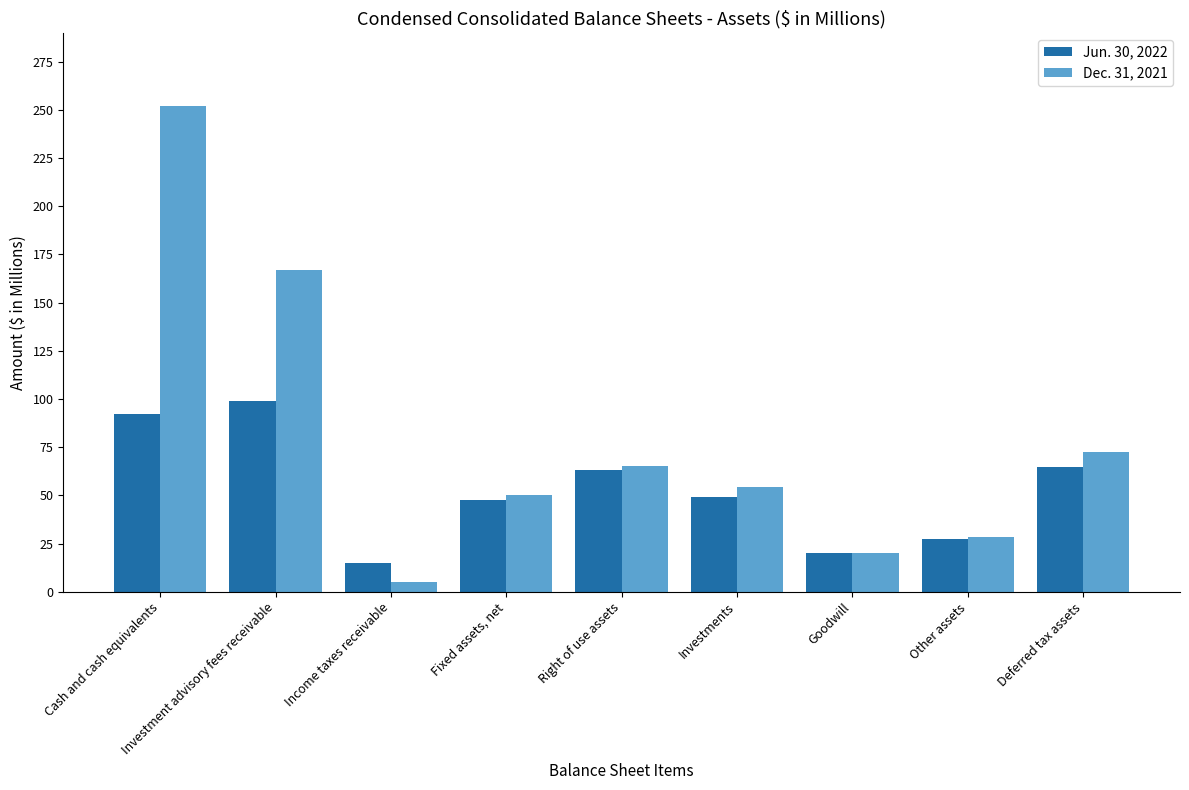

Reading right to left, list all the values displayed in this chart.

Jun. 30, 2022: Deferred tax assets=64.6	Other assets=27.3	Goodwill=20.3	Investments=49.1	Right of use assets=63.1	Fixed assets, net=47.8	Income taxes receivable=15.0	Investment advisory fees receivable=98.9	Cash and cash equivalents=92.2
Dec. 31, 2021: Deferred tax assets=72.4	Other assets=28.2	Goodwill=20.3	Investments=54.5	Right of use assets=65.1	Fixed assets, net=50.2	Income taxes receivable=4.9	Investment advisory fees receivable=167.1	Cash and cash equivalents=252.1